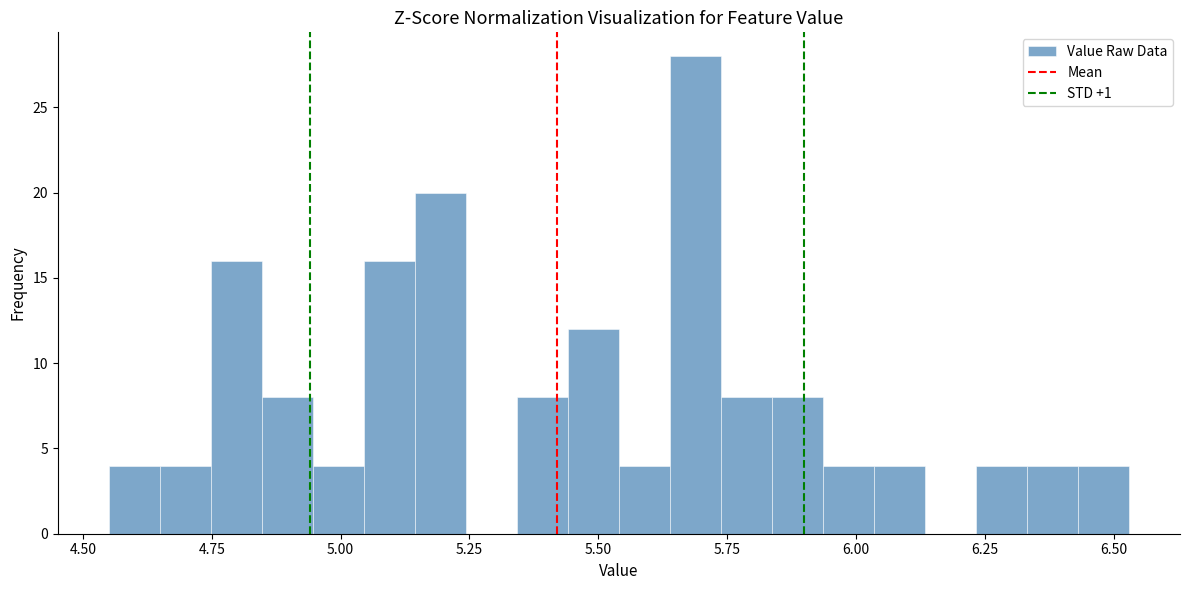

Read against the x-axis, roughly where is the centre of the tallest bar?

5.70